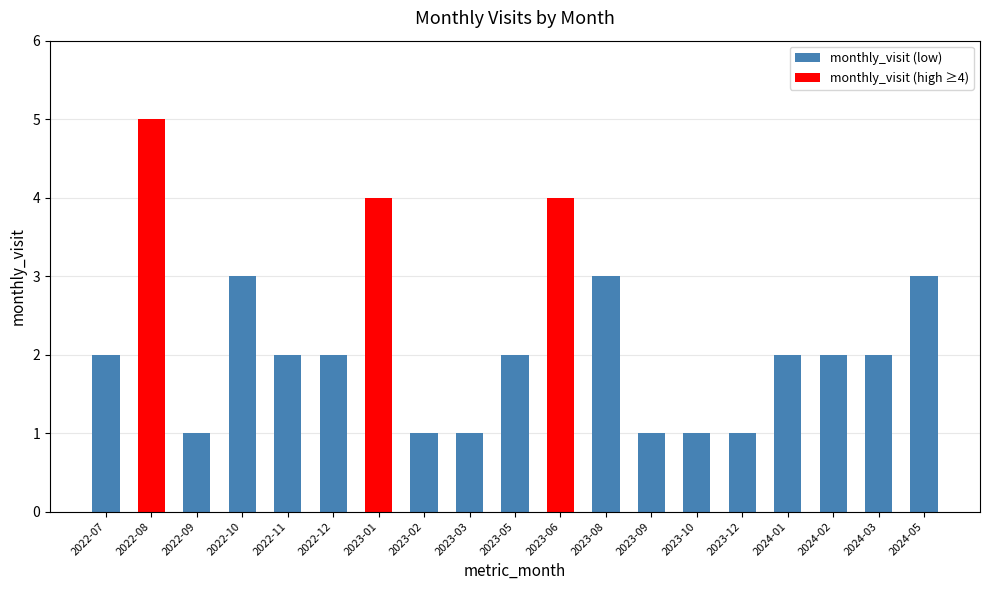

What is the average value?

2